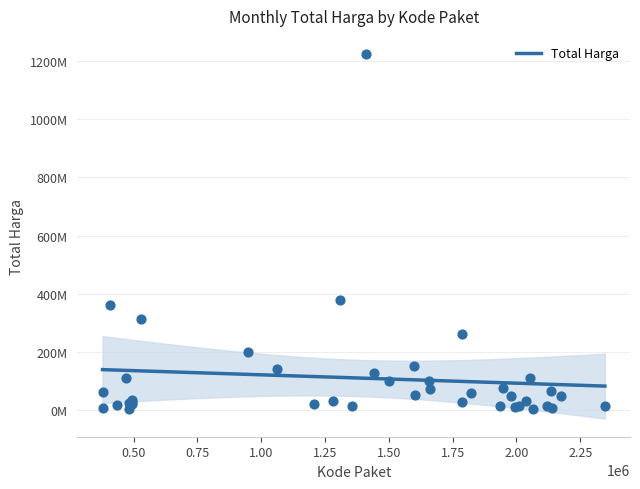

Which has a higher value, 378630 or 378667?

378667